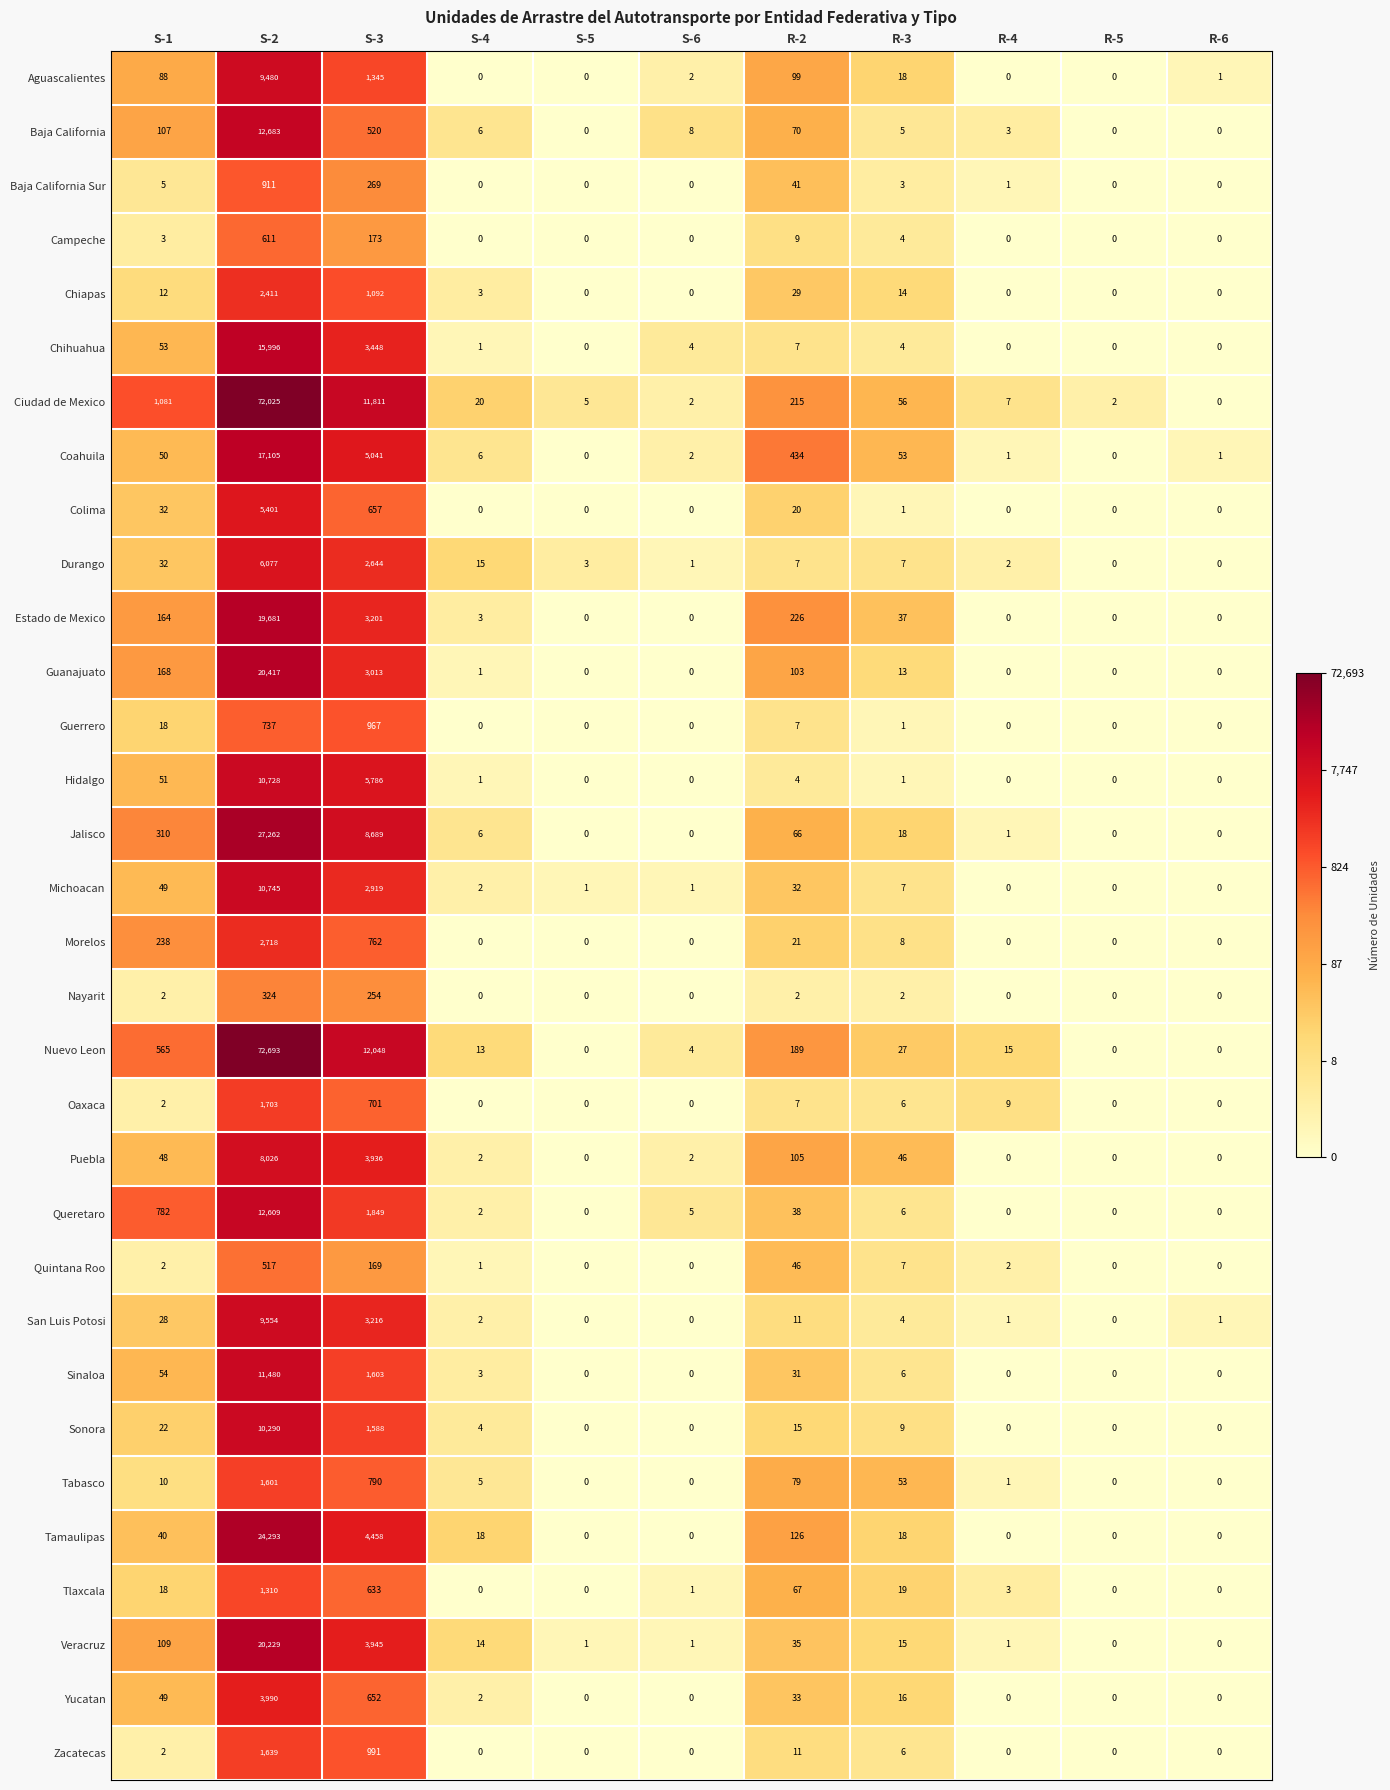

Is it true that Sinaloa equals 5 at S-4?

False